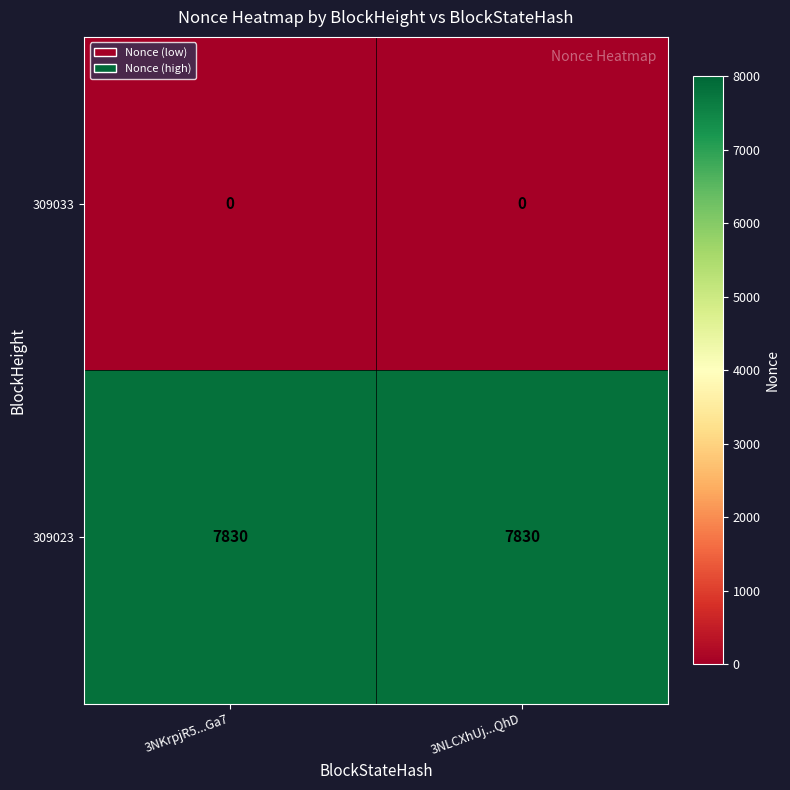

What is the total value across all series at 3NKrpjR5...Ga7?

7830